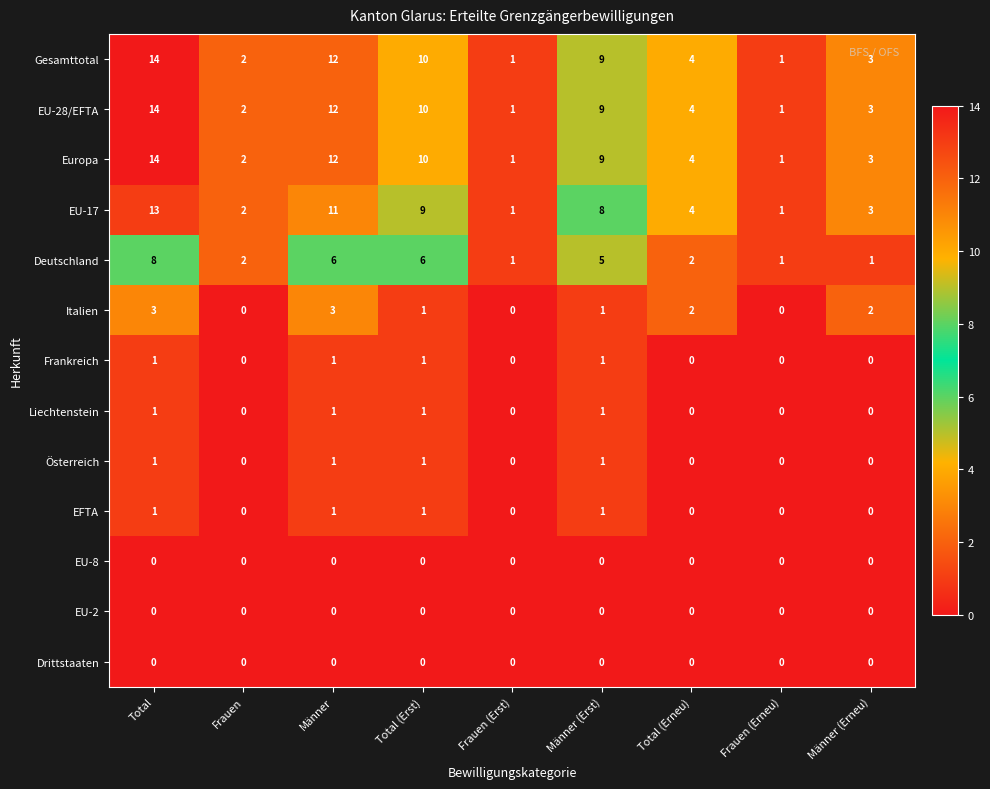

How many Österreich values are between 0 and 1?

9